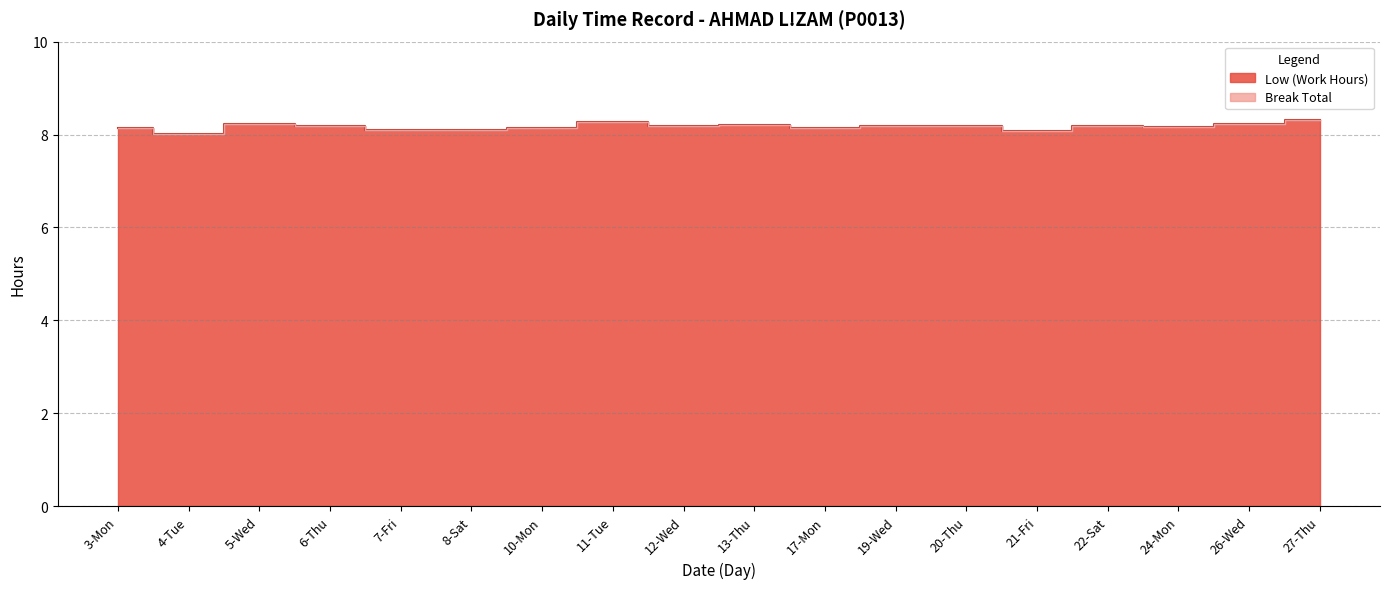

Does the chart have visible grid lines?

Yes